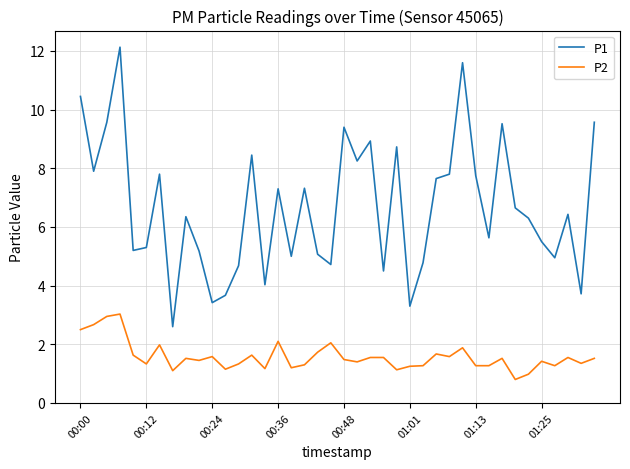

Which series has the widest spread of values?

P1